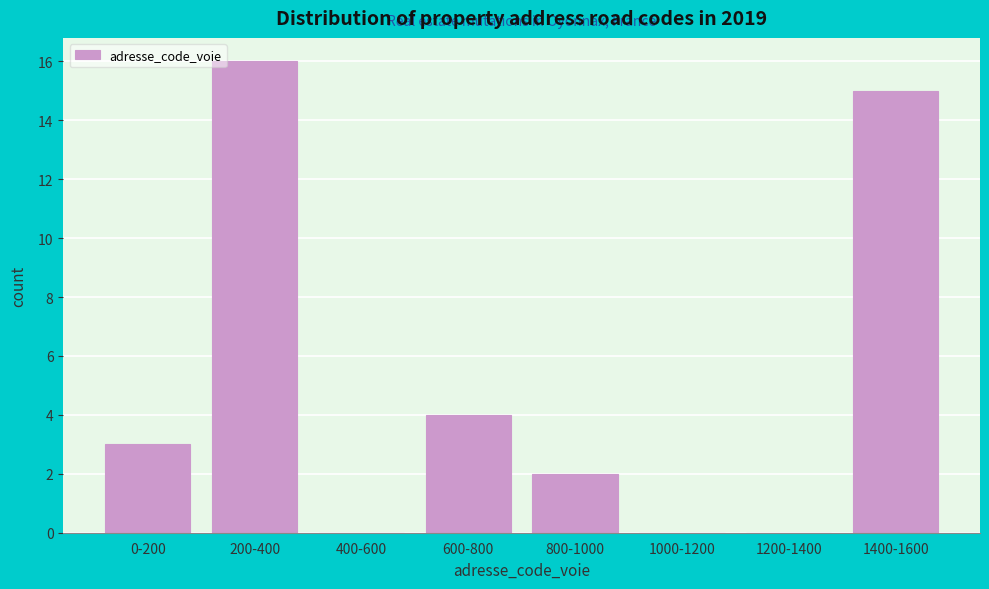

The chart shows a value of 1 at 0-200. True or false?

False